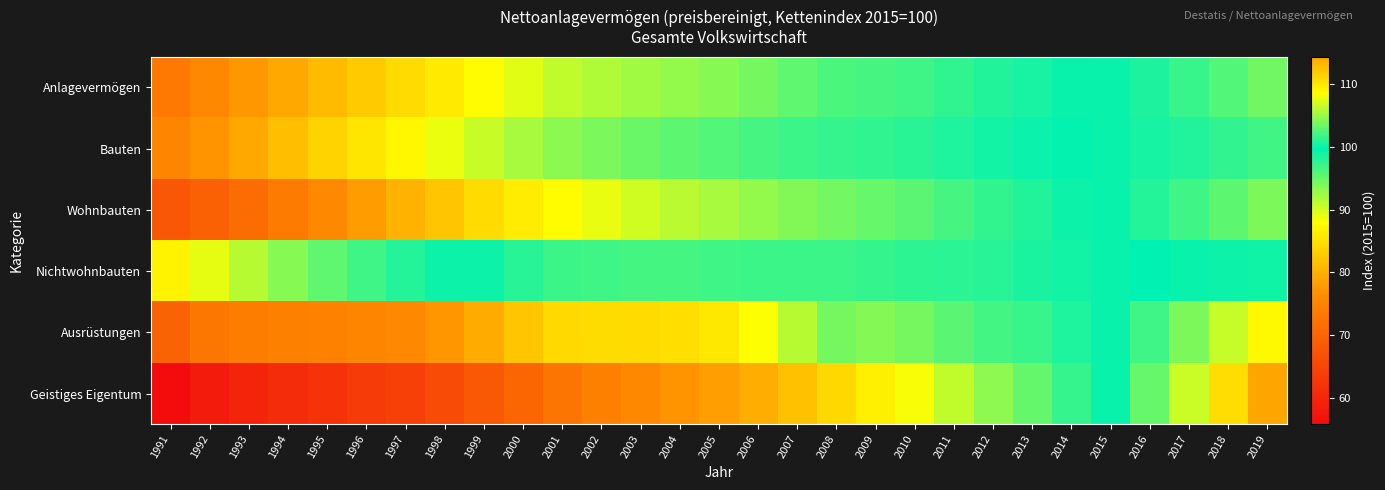

Which category has the lowest value across all series?

1991